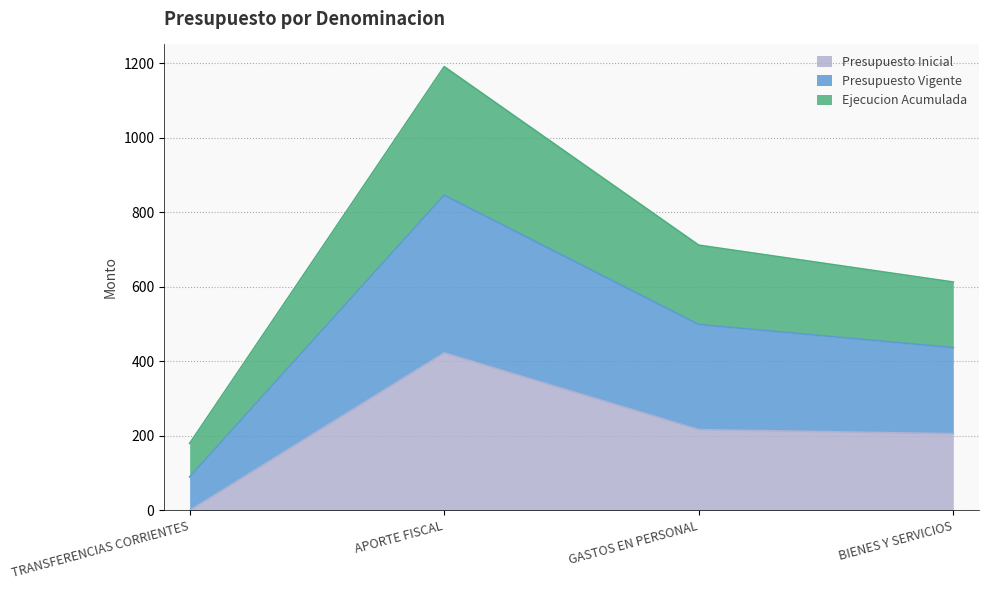

True or false: Presupuesto Inicial has more than 2 interior local peaks.

False